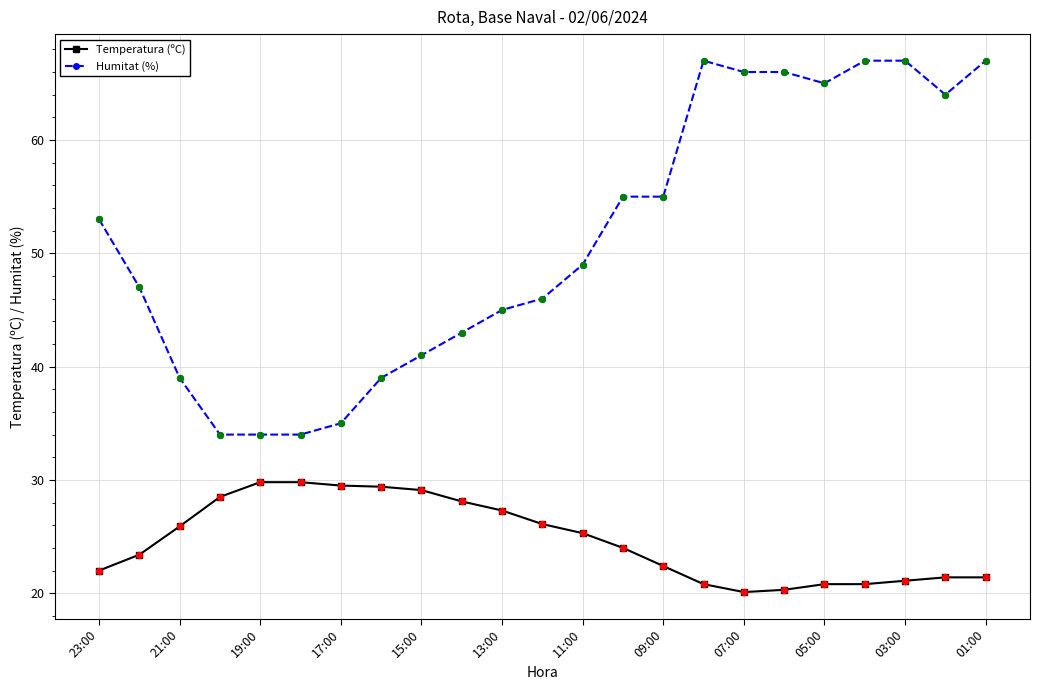

Which series has the widest spread of values?

Humitat (%)